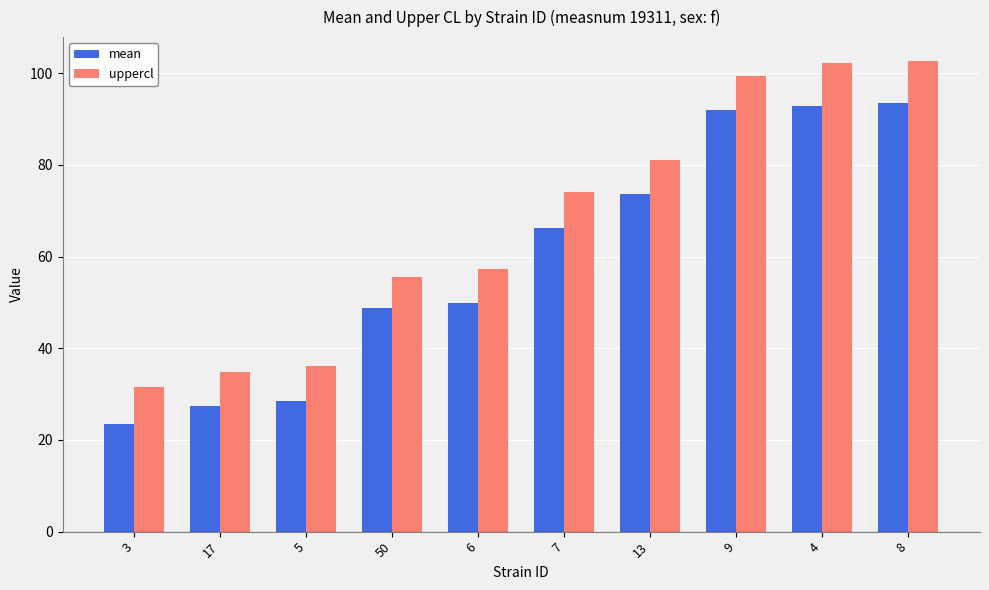

How many values in the mean series are below 66?

5